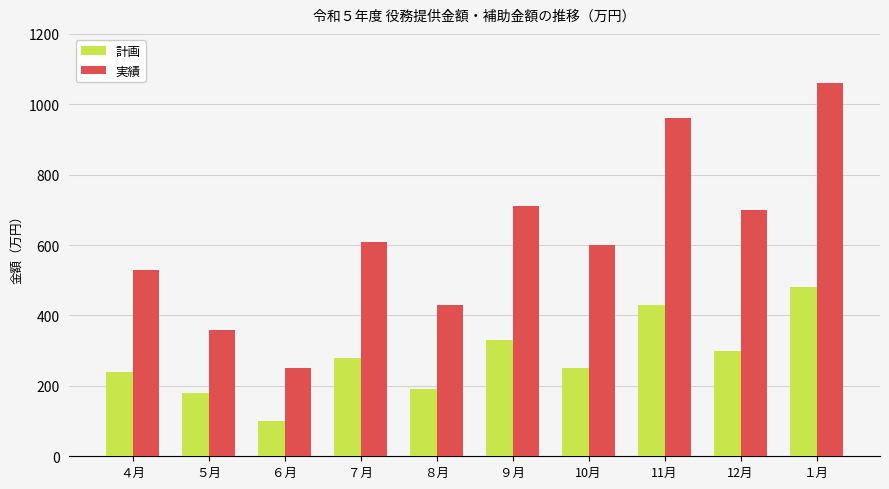

What is the label of the 2nd bar from the right?

12月